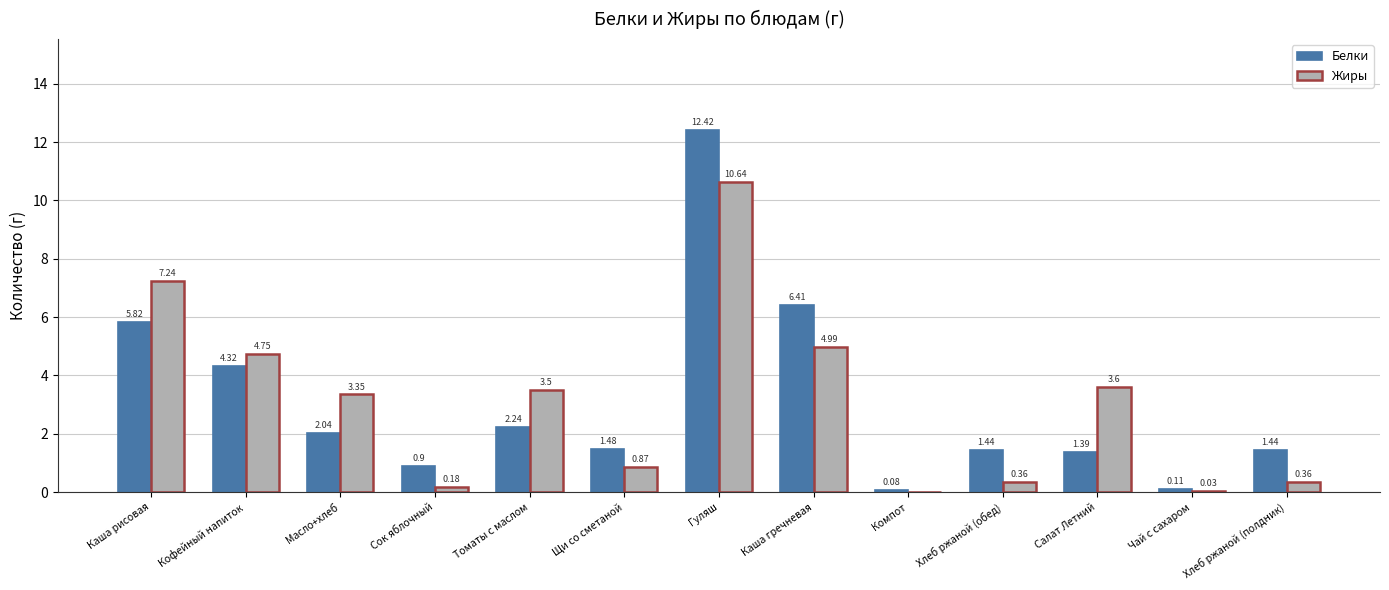

Which series has the largest total across all categories?

Белки